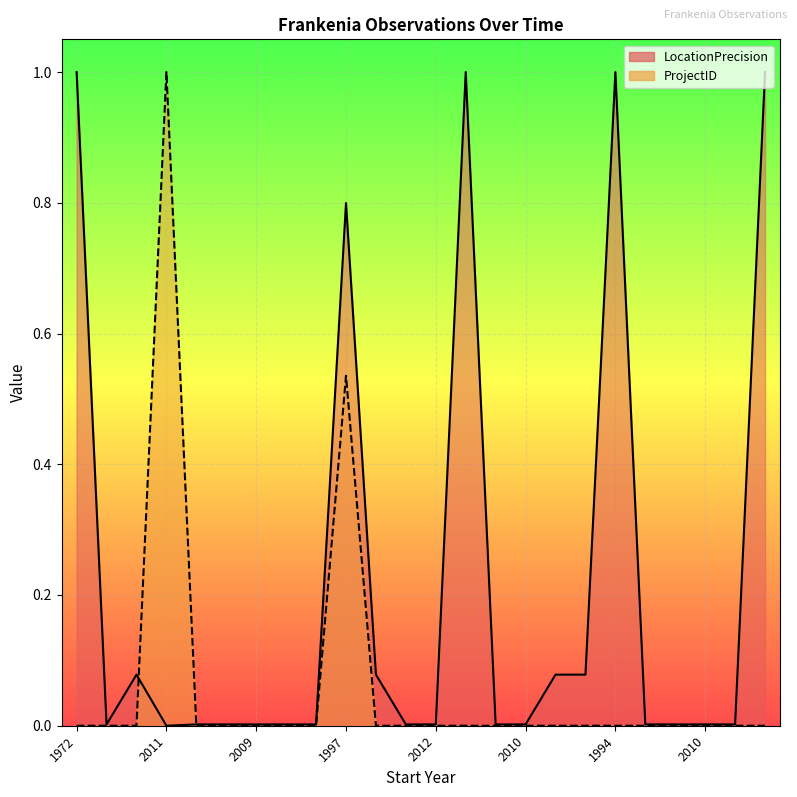

What is the highest value of the LocationPrecision series?

1.0